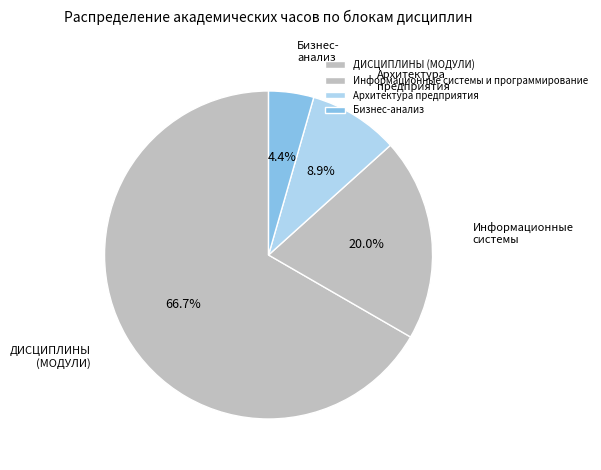

True or false: Архитектура предприятия accounts for 2% of the total.

False